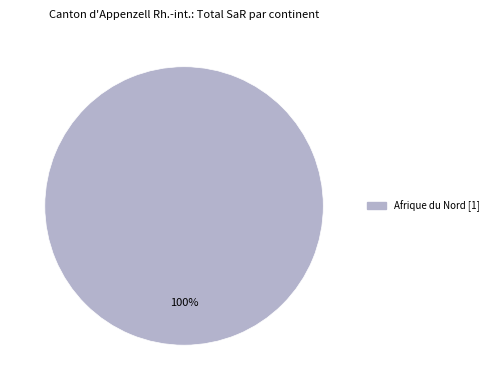

Is there a majority slice in this chart?

Yes